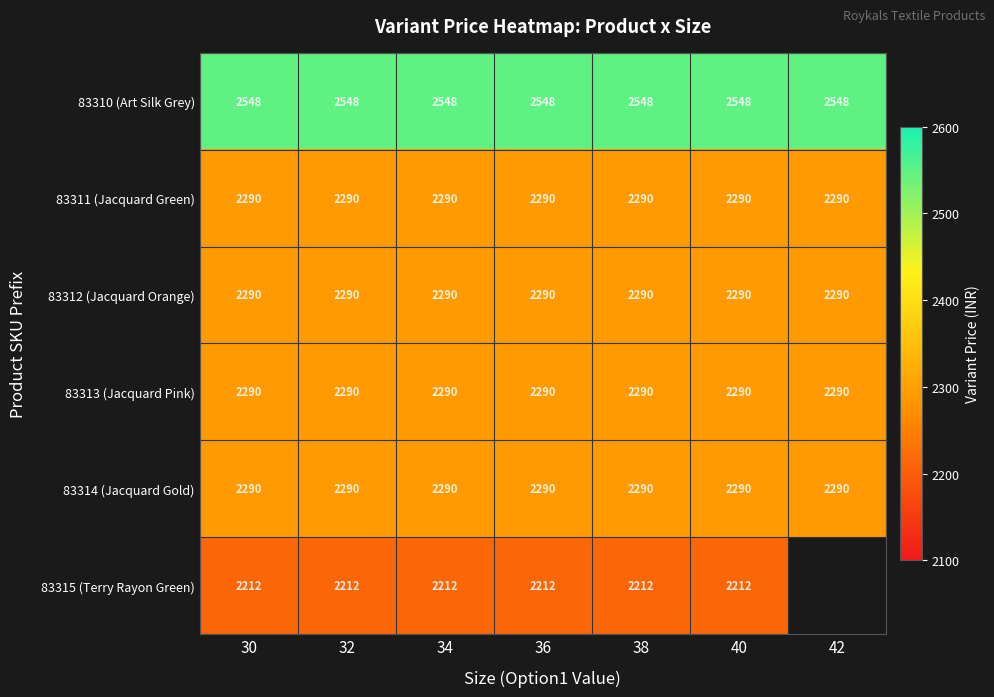

At which category does the chart reach its peak across all series?

30